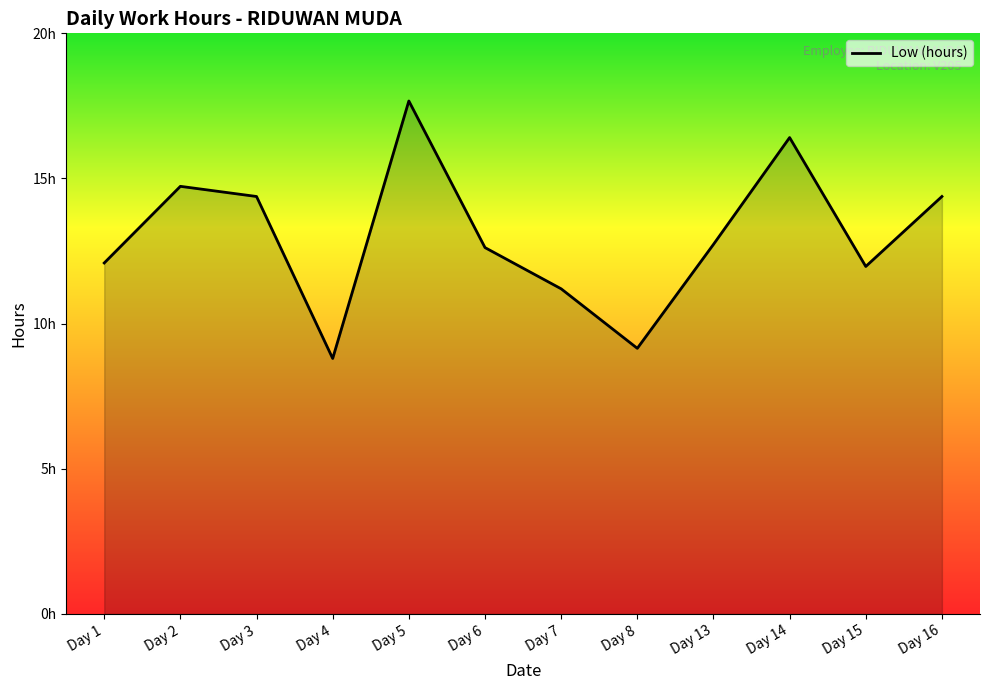

Is this an area chart (filled region under the line)?

Yes